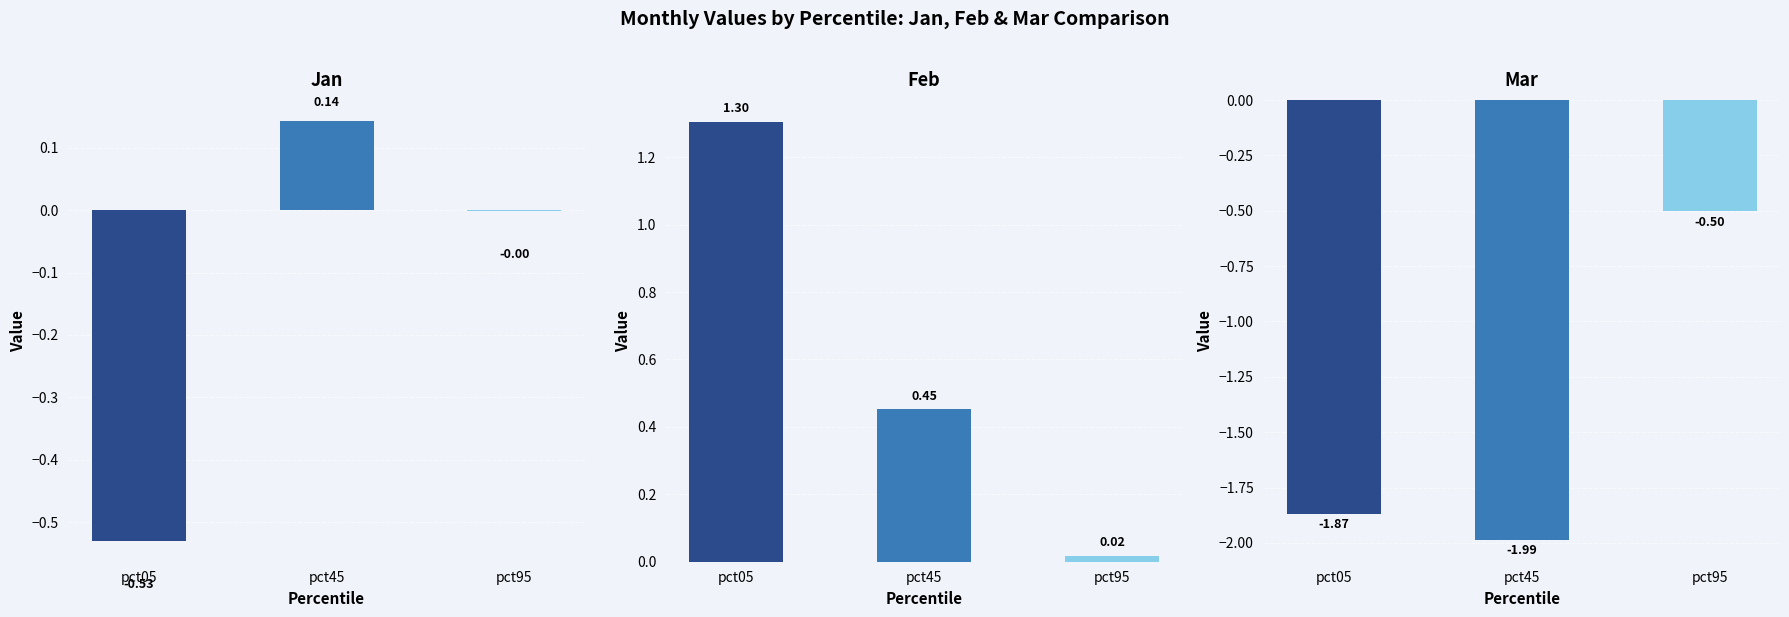

What are all the series names shown in the legend?

Jan, Feb, Mar